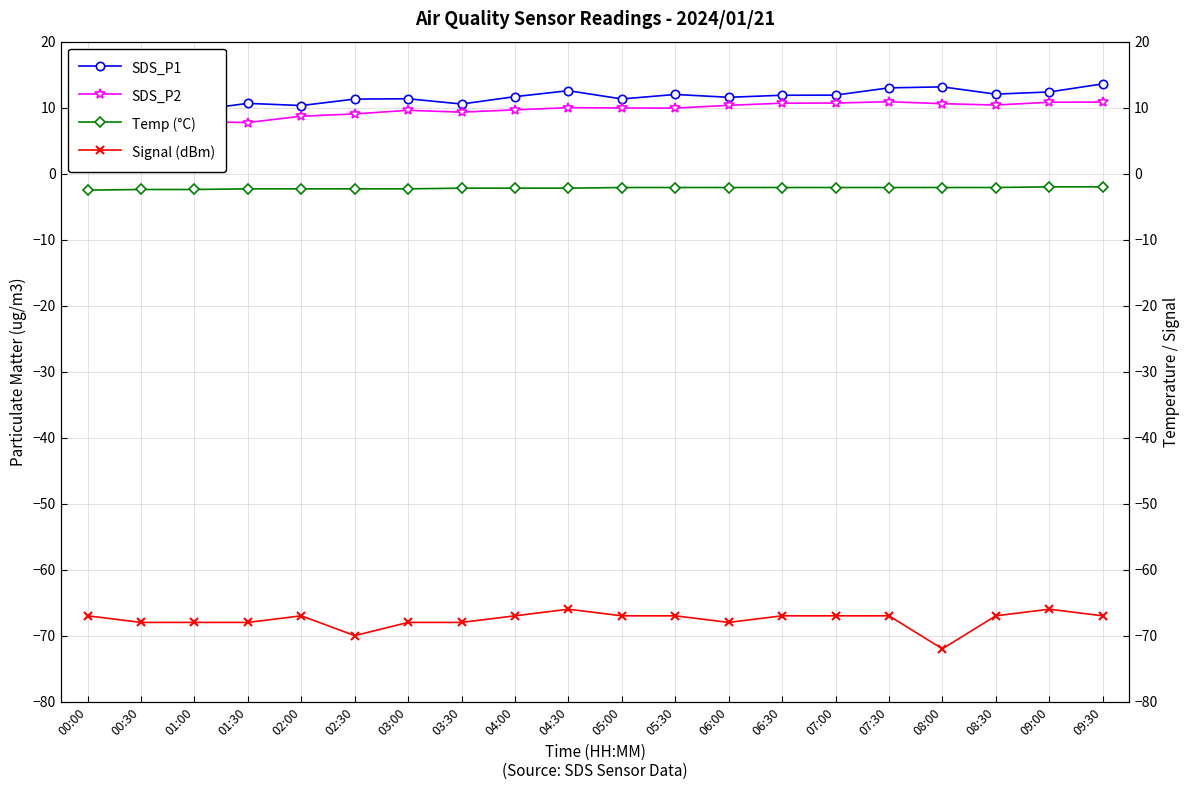

What is the difference between the second highest and second lowest values in the Temp (°C) series?

0.4